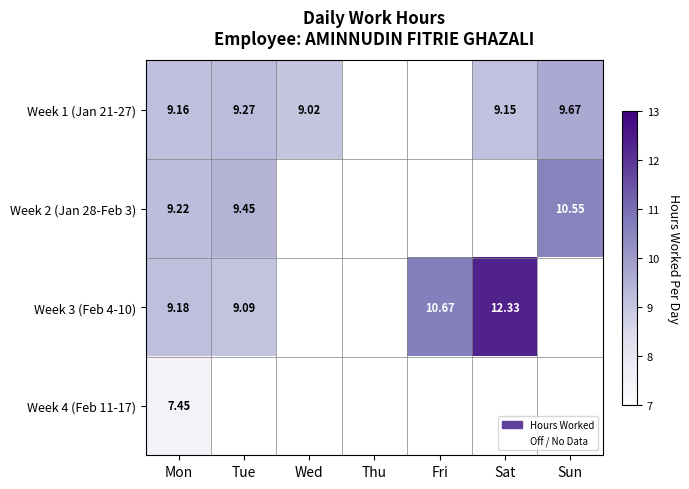

Is the value of Week 2 (Jan 28-Feb 3) at Sun greater than the value of Week 1 (Jan 21-27) at Mon?

Yes